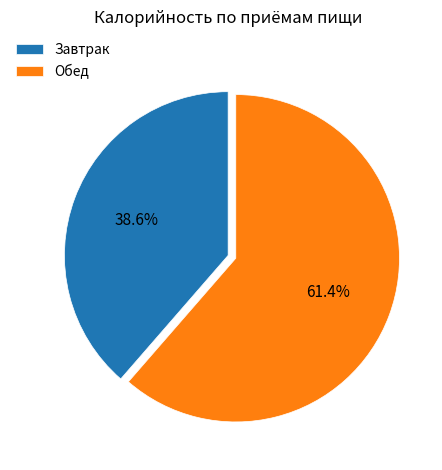

Rank the categories by value from highest to lowest.

Обед, Завтрак